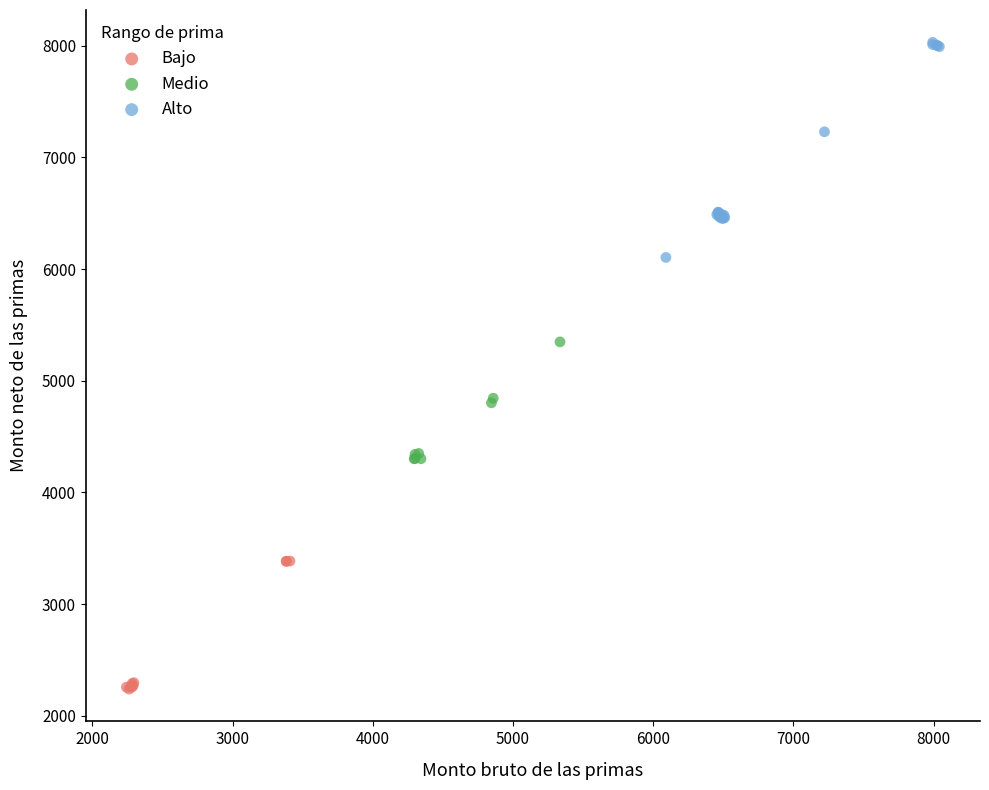

Which series has the largest Y range (max minus min)?

Alto